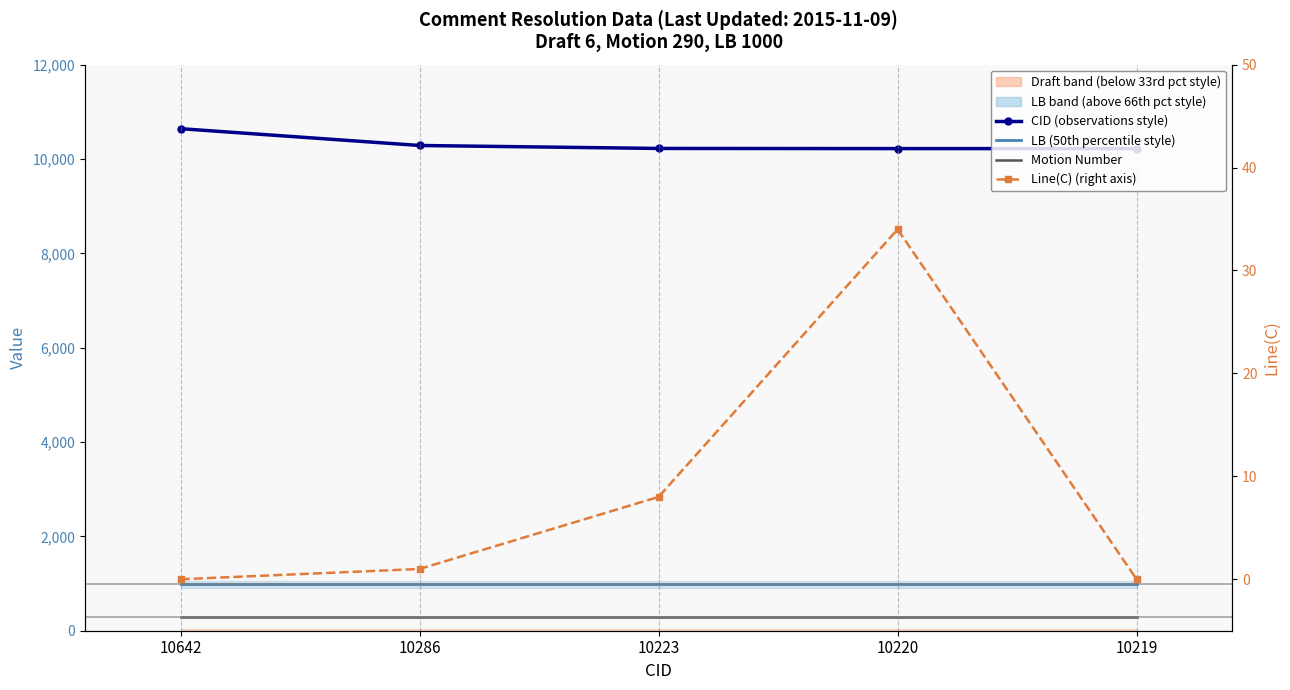

Which category has the highest value across all series?

10642